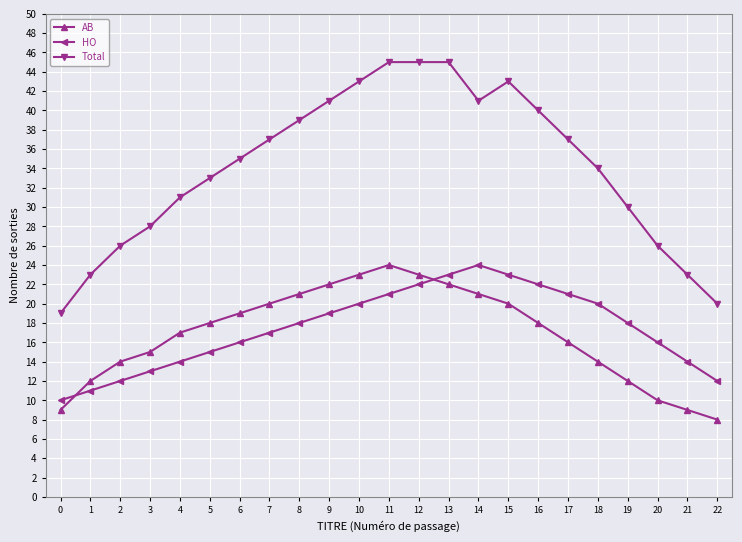

What is the difference between the second highest and minimum values in the AB series?

15